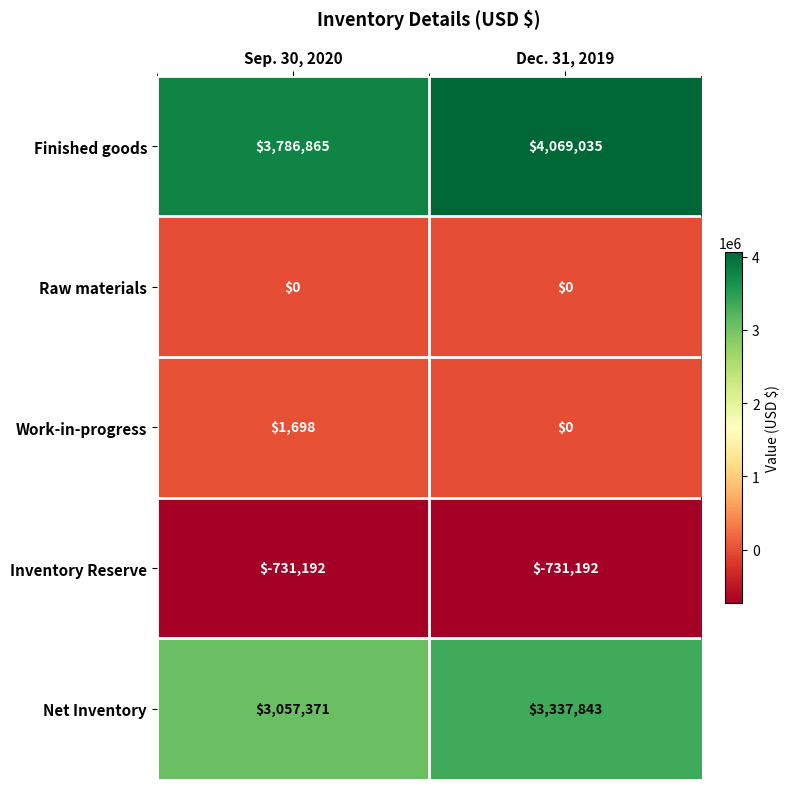

What is the difference between the maximum and minimum values in the Work-in-progress series?

1698